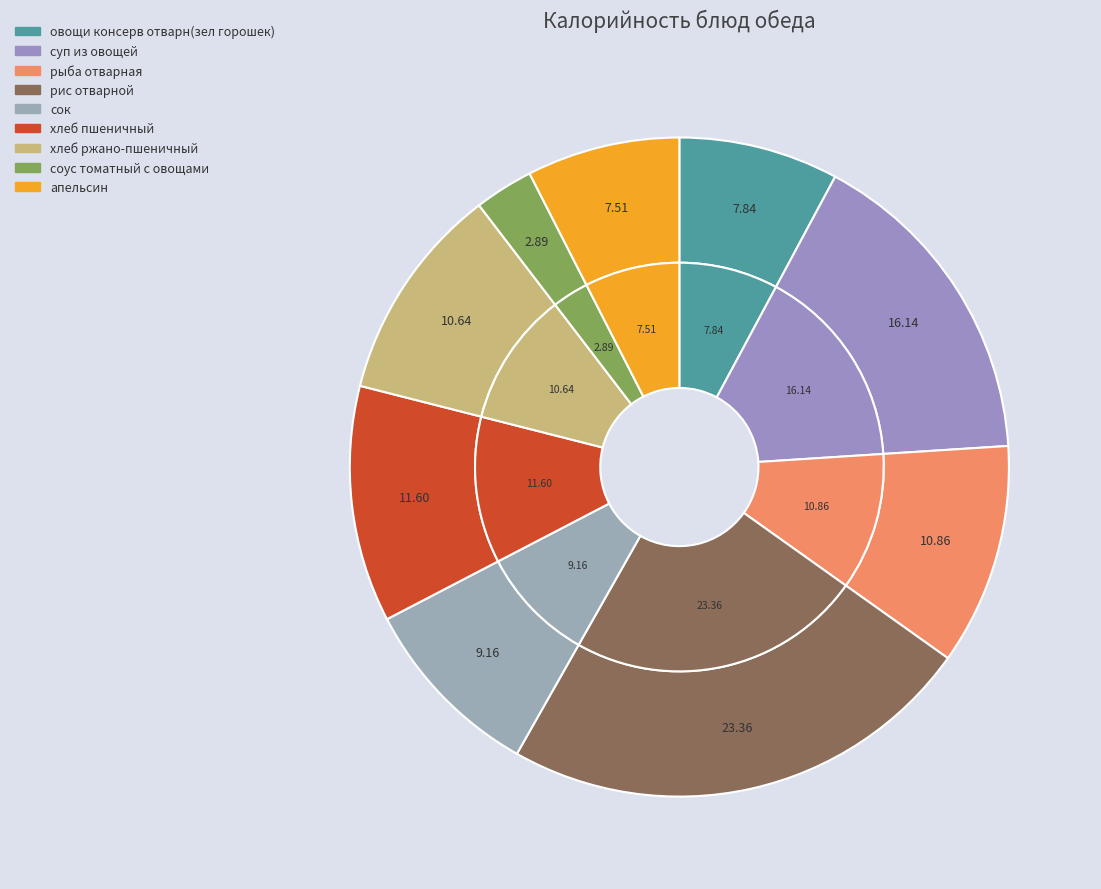

How many segments does this pie chart have?

9